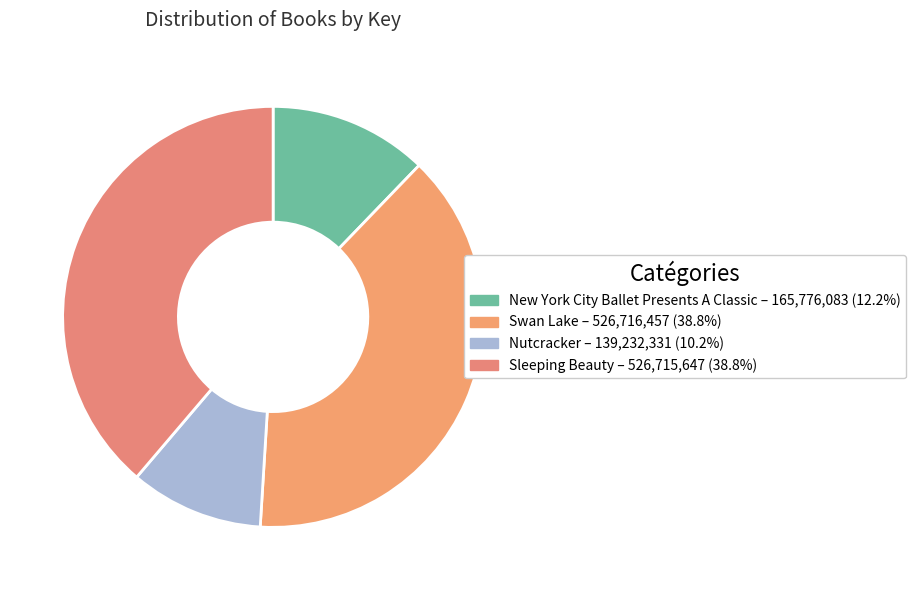

What is the ratio of the value at Swan Lake to the value at Nutcracker?

3.8